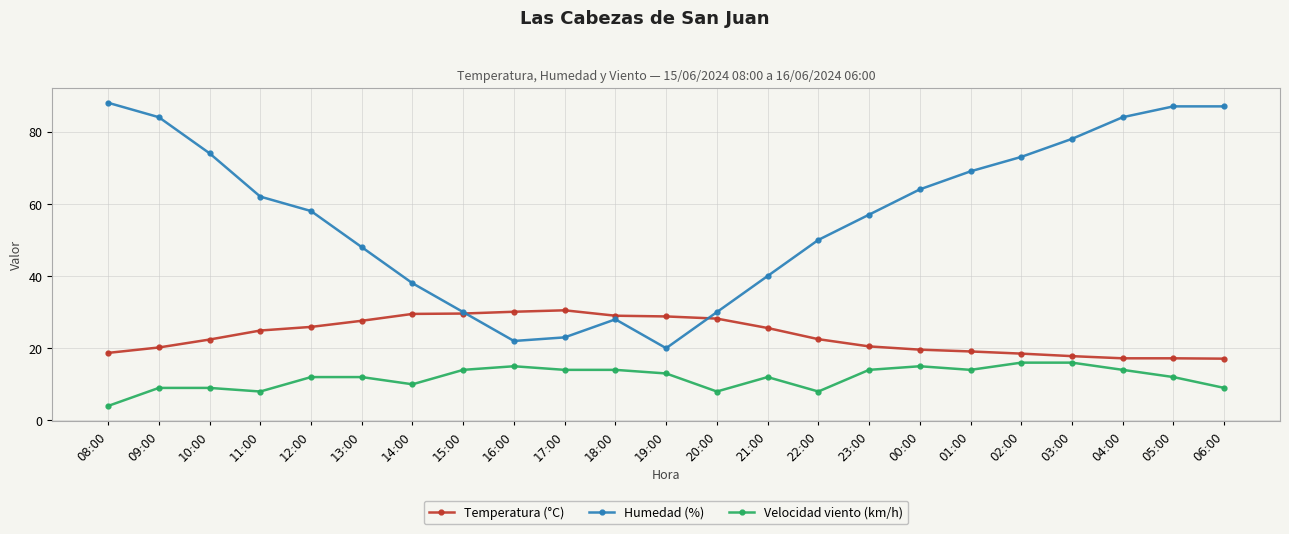

True or false: Velocidad viento (km/h) and Humedad (%) intersect in this chart.

False